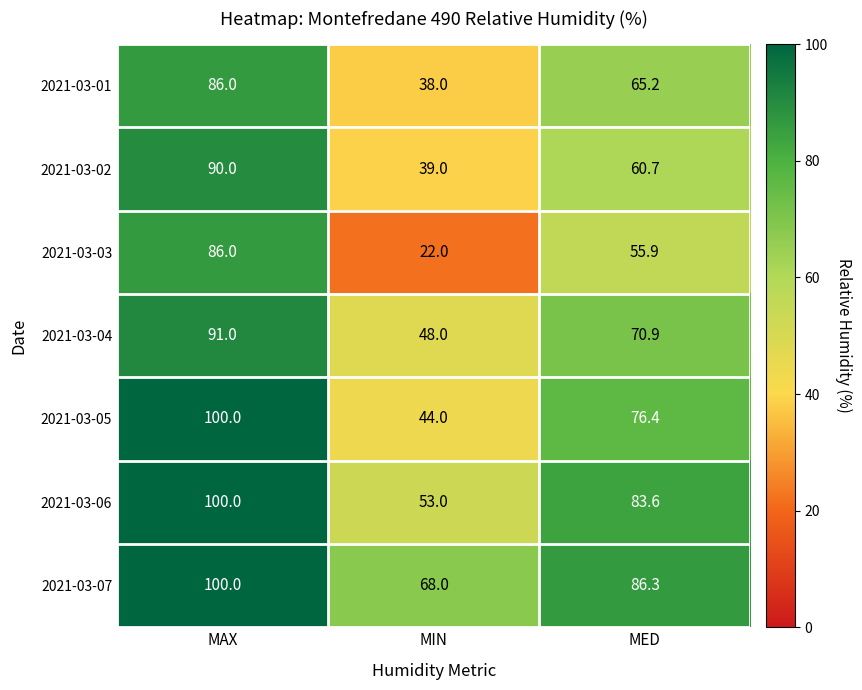

Which category has the lowest value across all series?

MIN